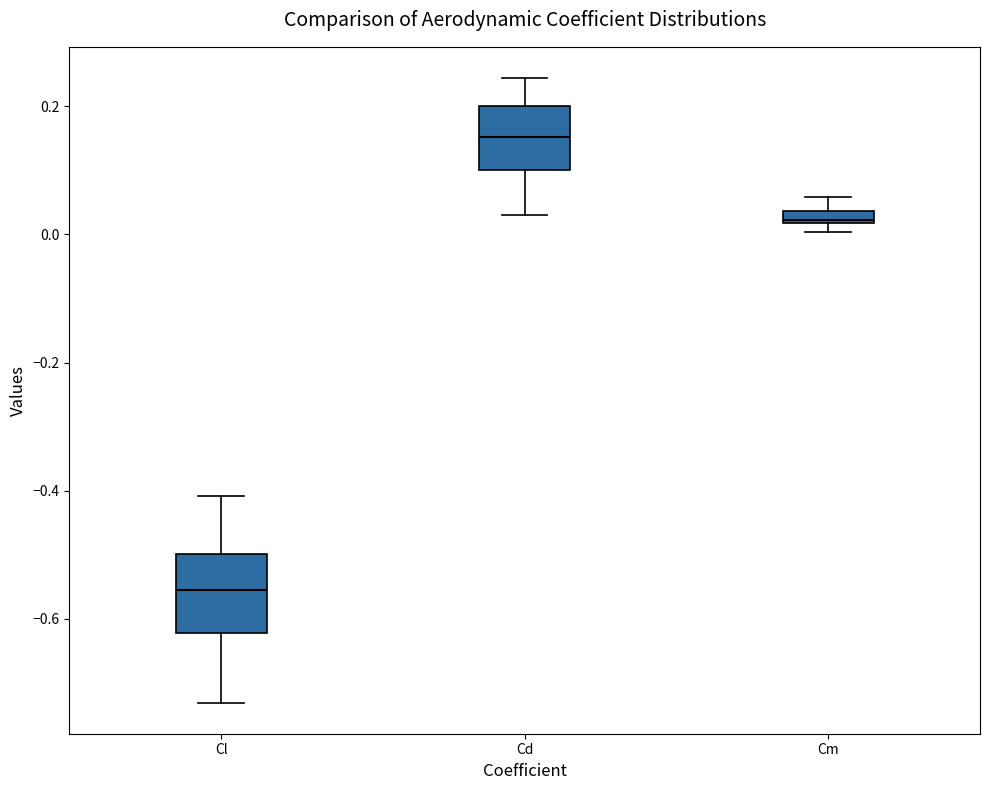

Where is the lower edge of the box for Cm on the y-axis? The values are not printed on the chart, so give them approximately, as read against the axis.

0.02